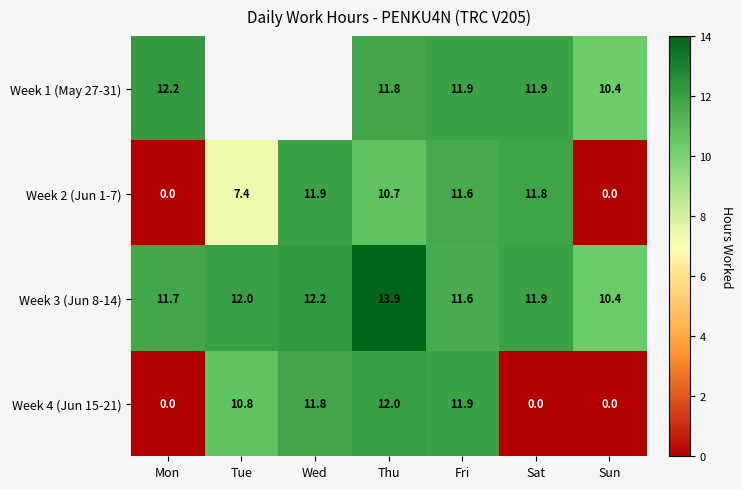

At which label does Week 3 (Jun 8-14) reach its minimum?

Sun